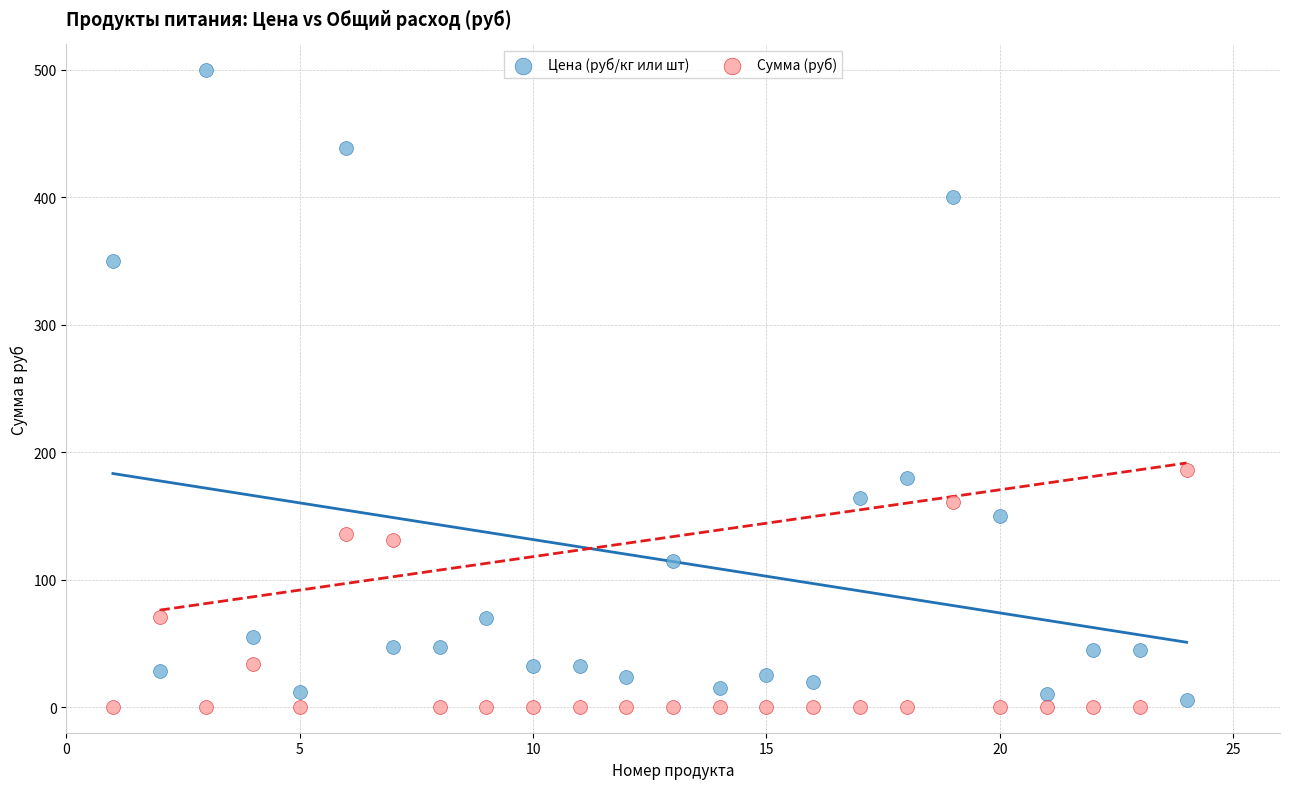

Across all data points, what is the range of Y values (max minus min)?

500.0